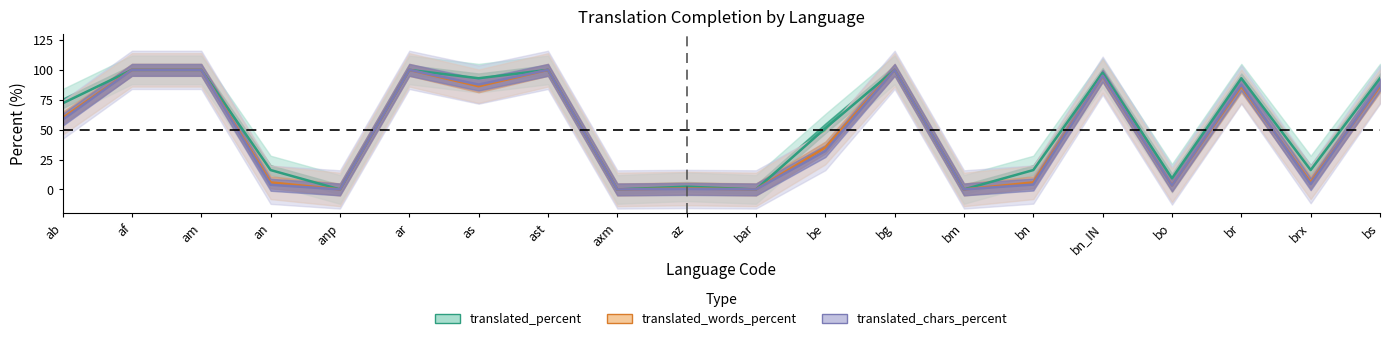

Rank the categories by translated_chars_percent value from highest to lowest.

af, am, ar, ast, bg, bn_IN, as, br, bs, ab, be, brx, bn, an, bo, az, anp, axm, bar, bm